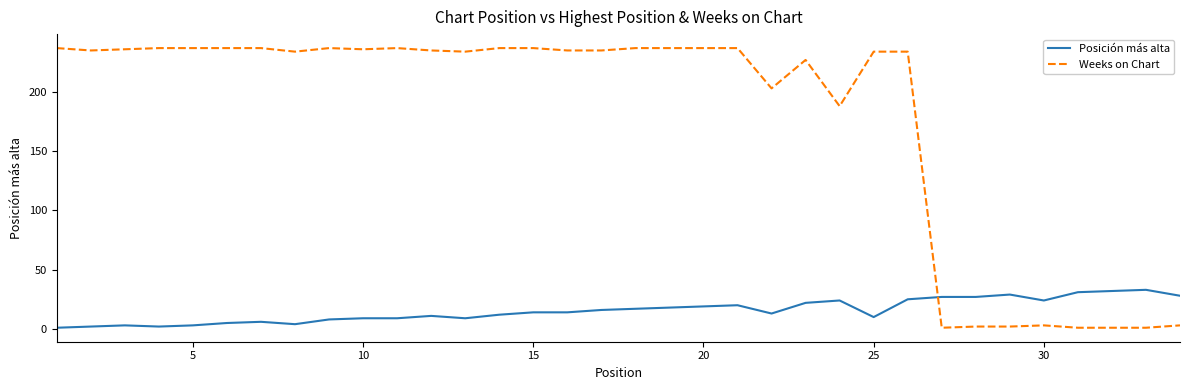

Which series has the largest total across all categories?

Weeks on Chart